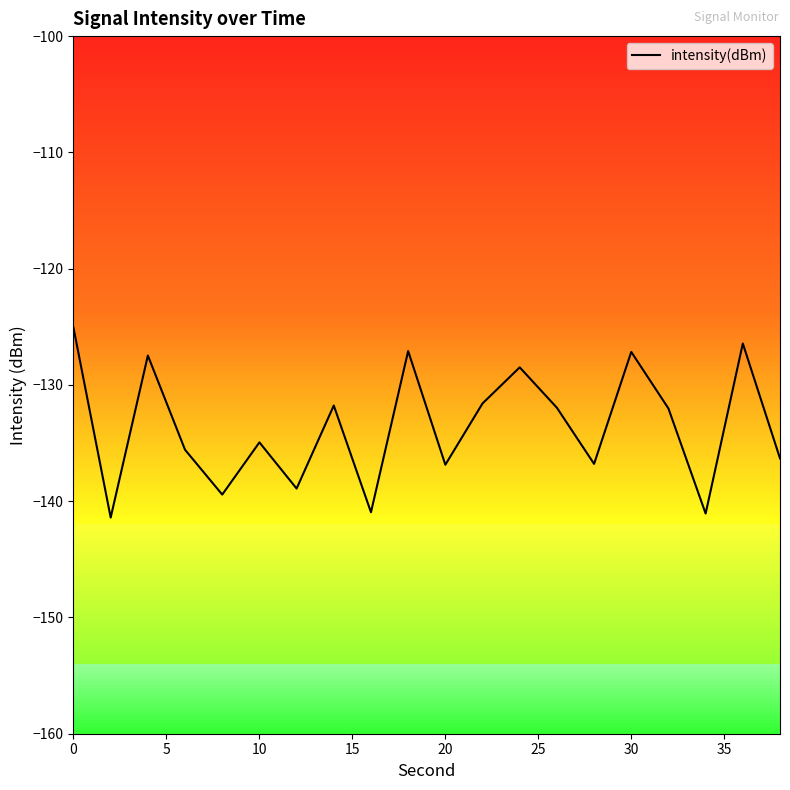

True or false: there are more than 1 points higher than both neighbors.

True